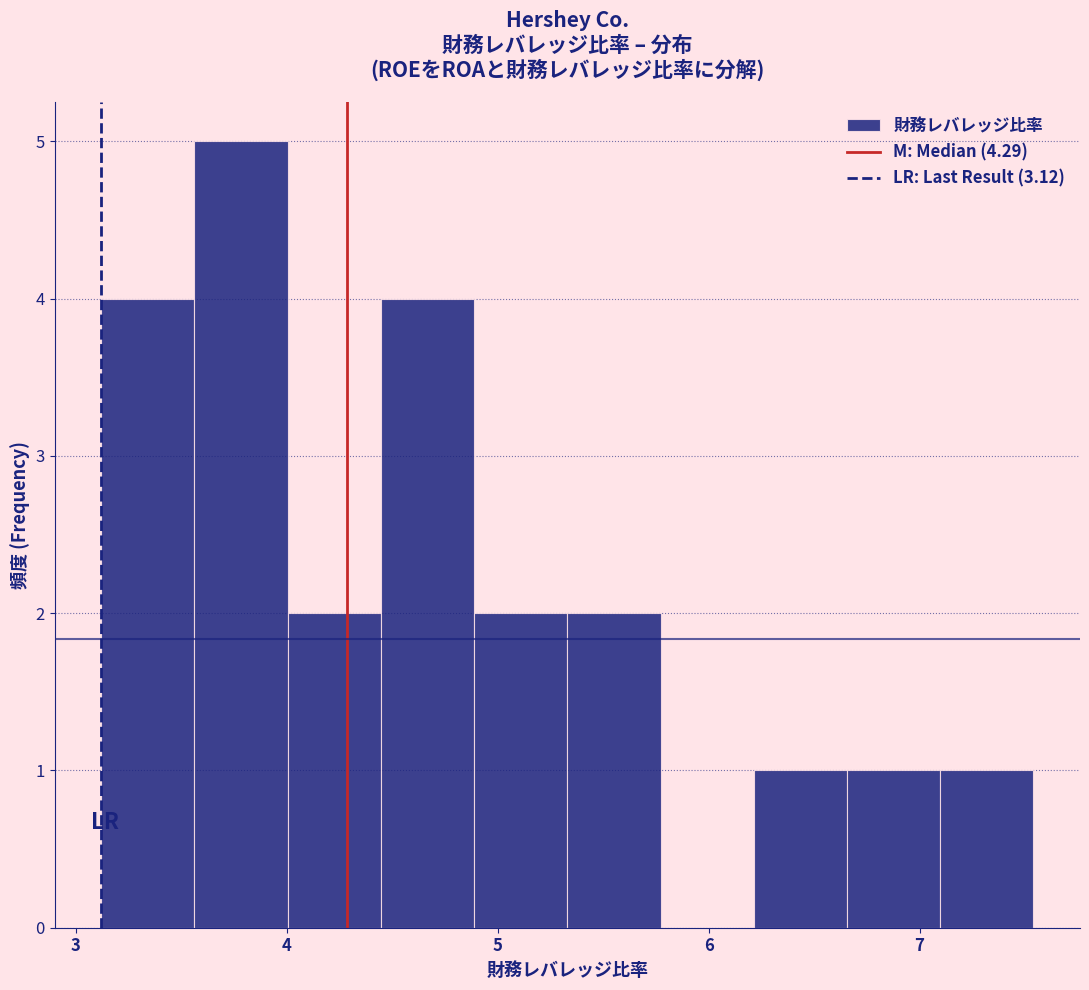

Over which range of the x-axis is the bar tallest?

3.6 to 4.0